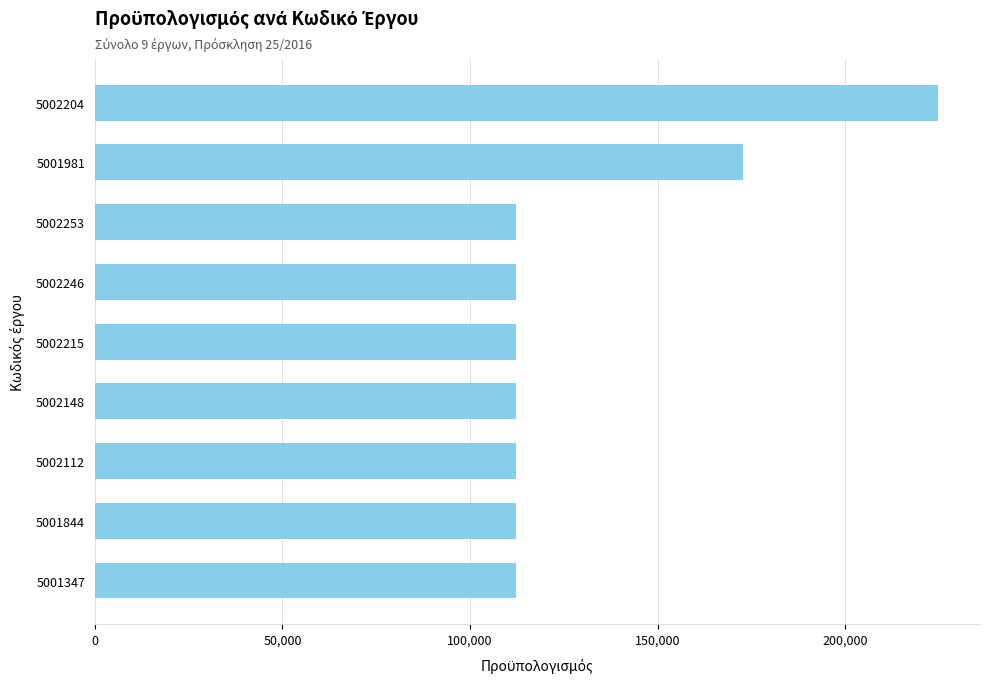

Which label corresponds to the largest value in the chart?

5002204